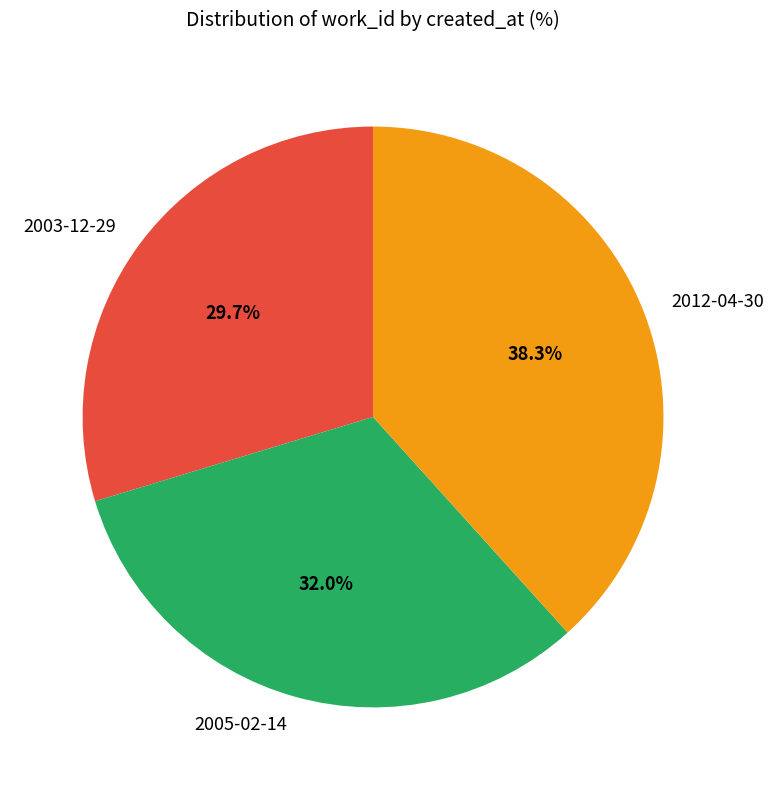

To the nearest percent, what is the combined percentage of 2003-12-29 and 2005-02-14?

62%